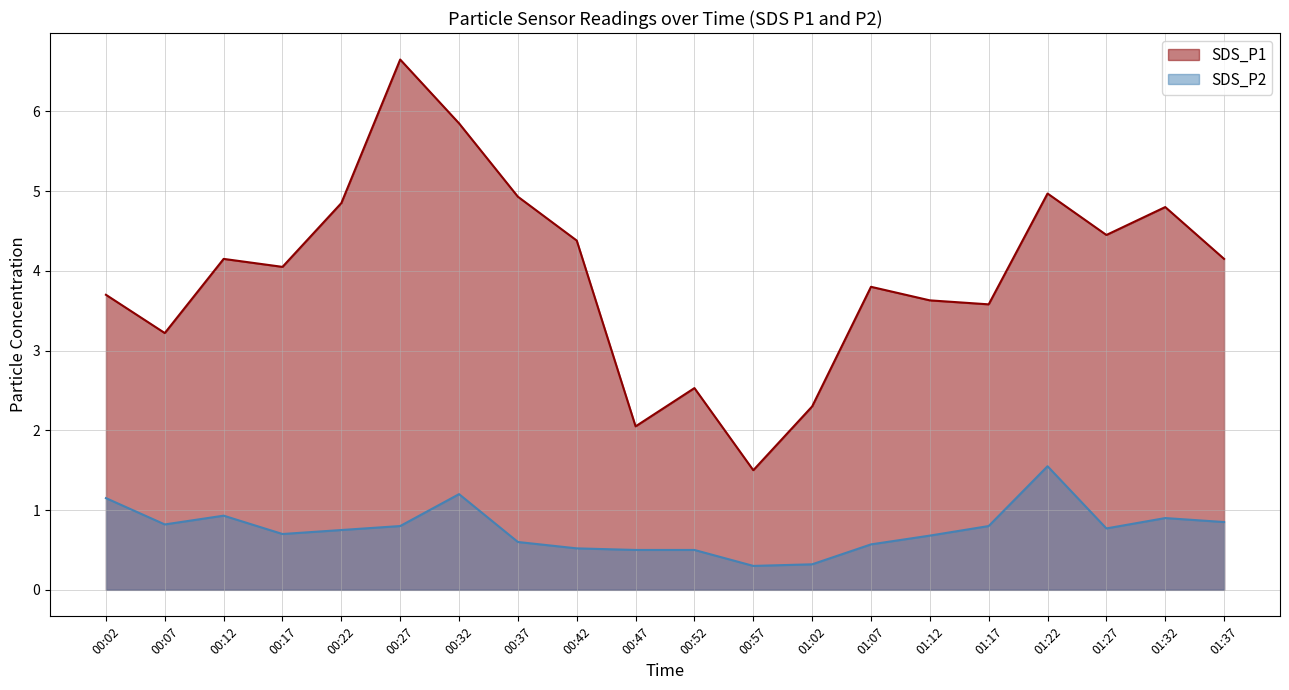

Where does the SDS_P1 series first go above 4?

00:12